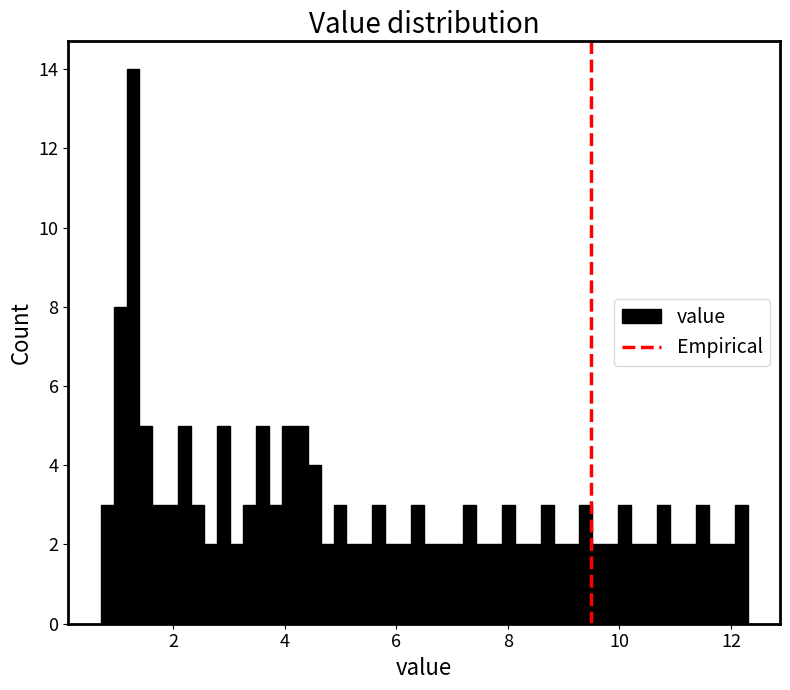

Around what value on the x-axis is the tallest bar? Give the approximate position of its centre, as read against the axis.

1.2